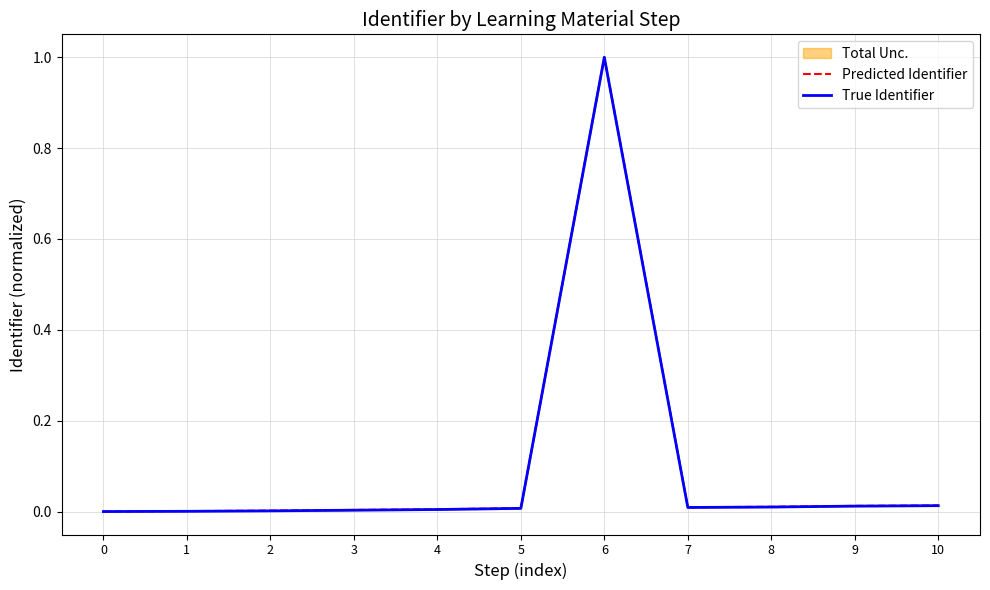

What is the sum of the True Identifier values at 6 and 3?

1.0